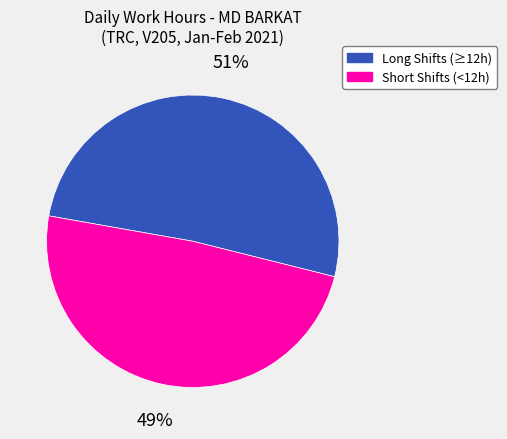

Is there any slice that represents more than half of the pie?

Yes